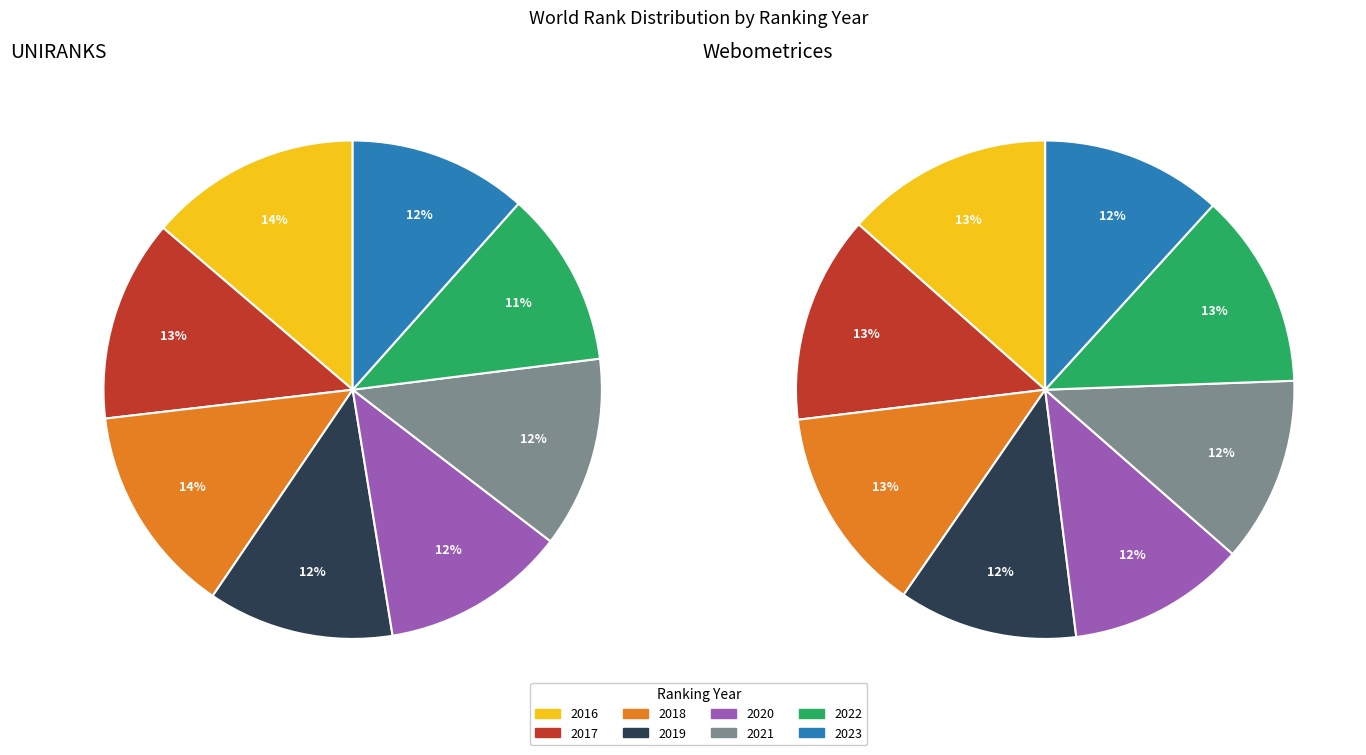

Between 2023 and 2019, which is larger?

2019